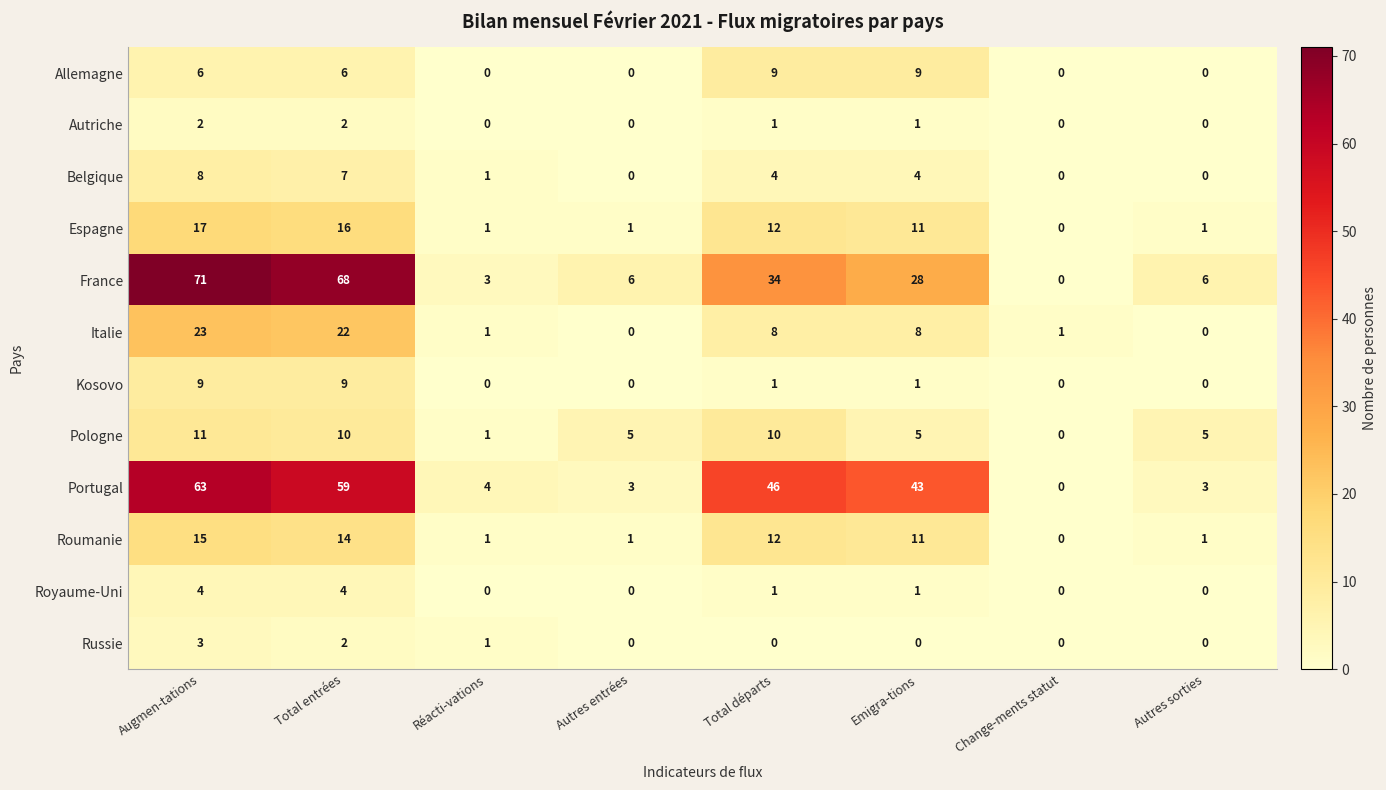

Which series changed the most between Réacti-vations and Total départs?

Portugal